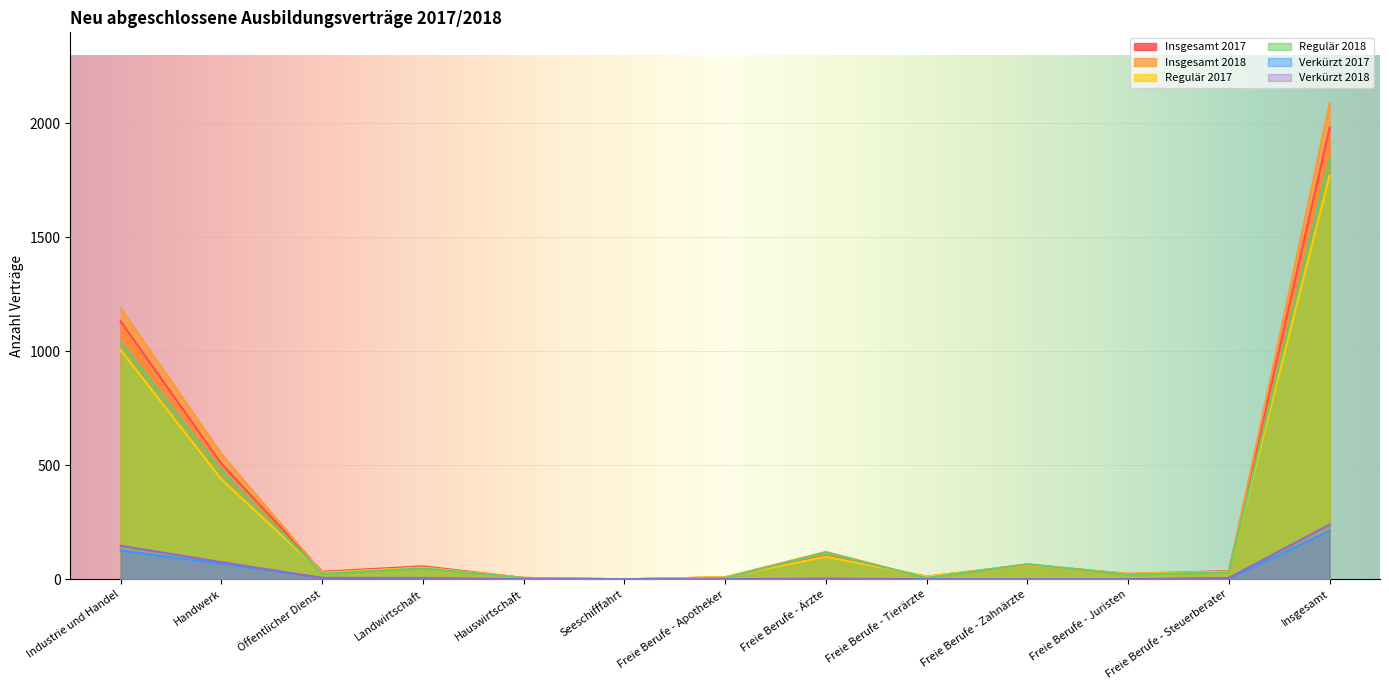

What position from the left is Seeschifffahrt?

6